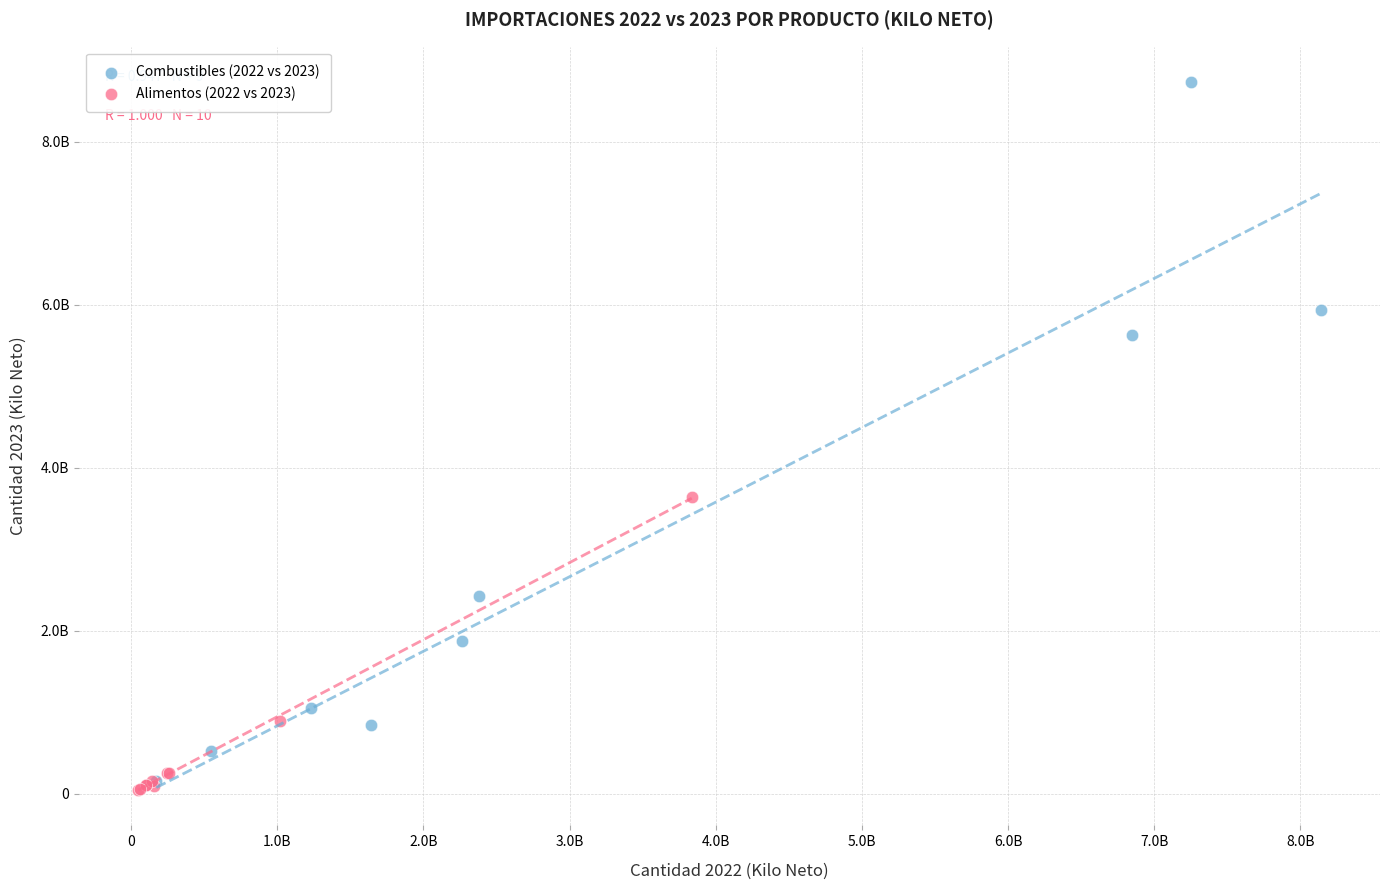

What are all the series names shown in the legend?

Combustibles (2022 vs 2023), Alimentos (2022 vs 2023)